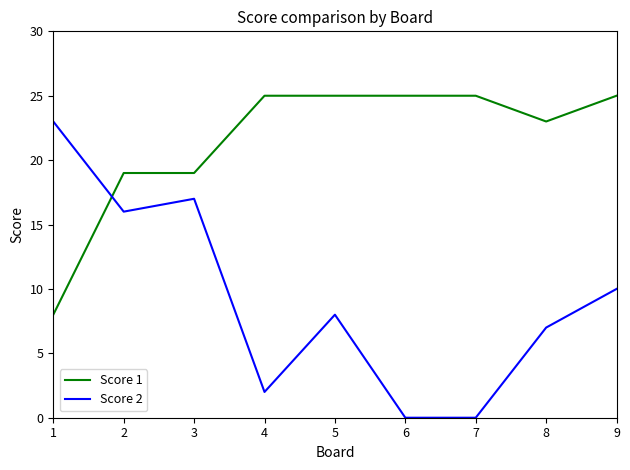

How many intersections are there between Score 2 and Score 1?

1